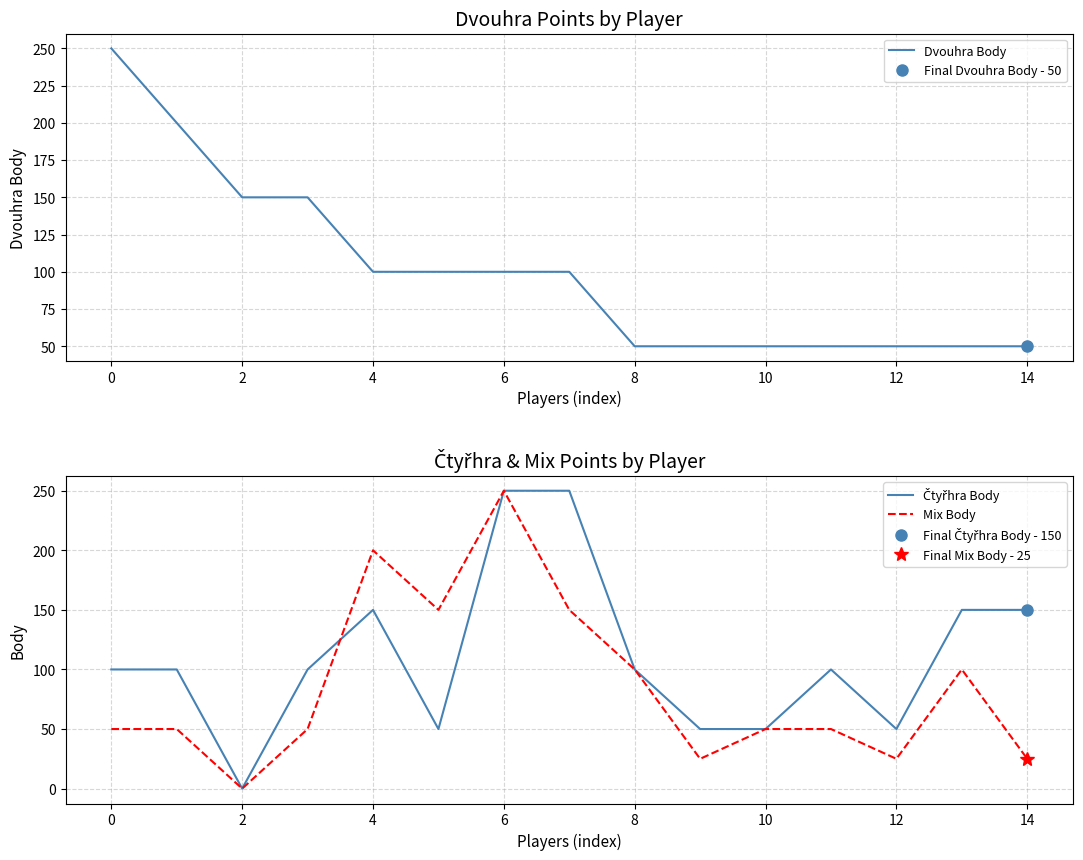

How many lines are shown in the chart?

3